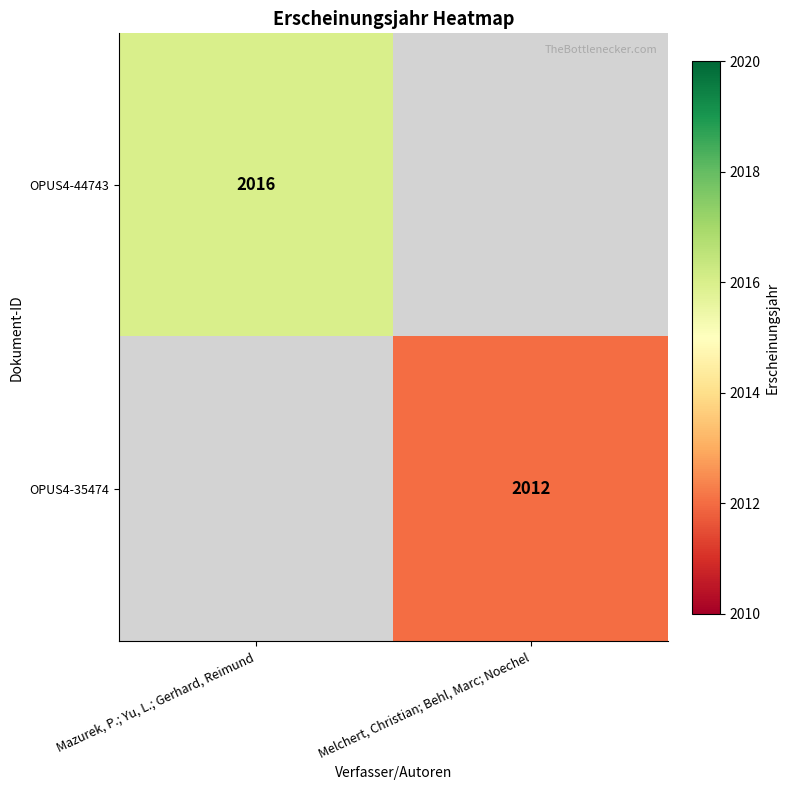

What is the maximum value shown in the chart?

2016.0